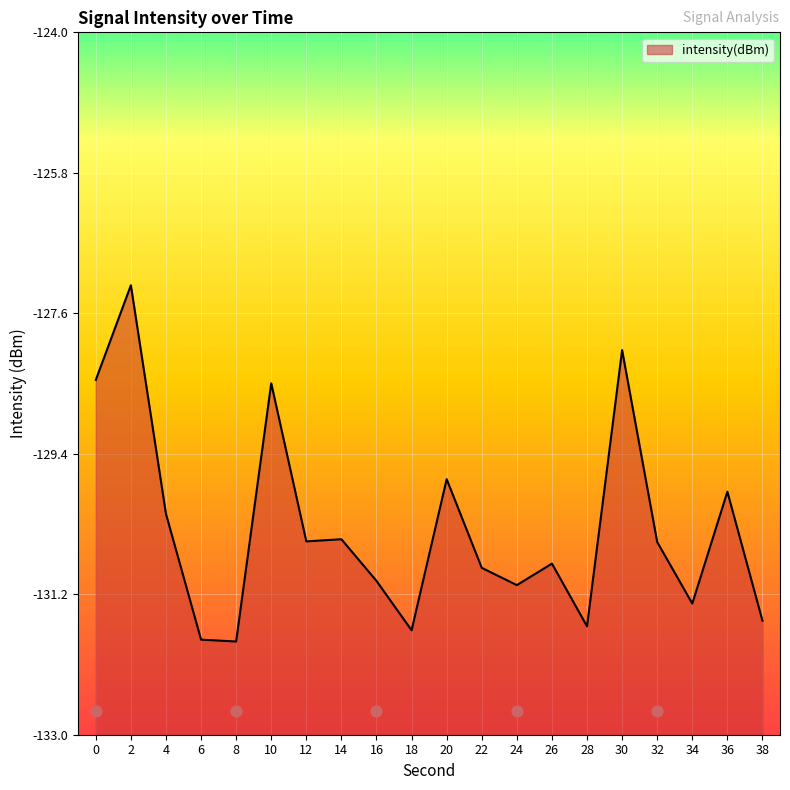

Between 34 and 20, which is larger?

20